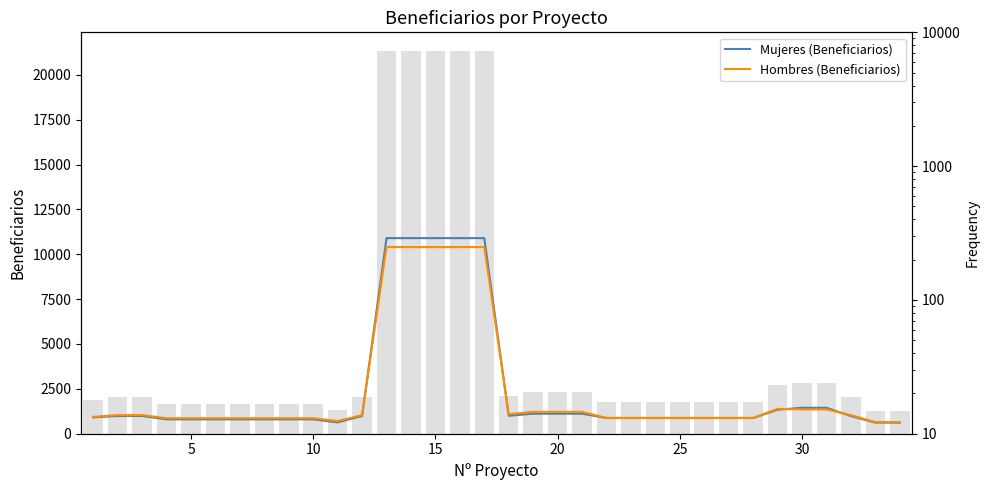

Rank the series by their average value, from highest to lowest.

Mujeres (Beneficiarios), Hombres (Beneficiarios)